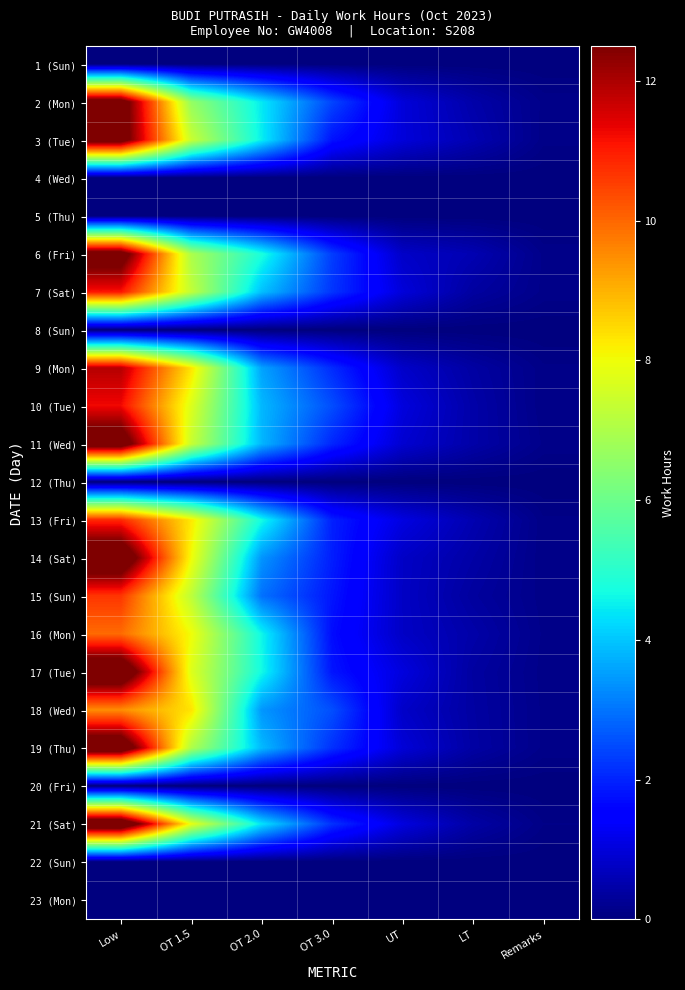

What is the spread (max minus min) of values at OT 3.0?

2.5